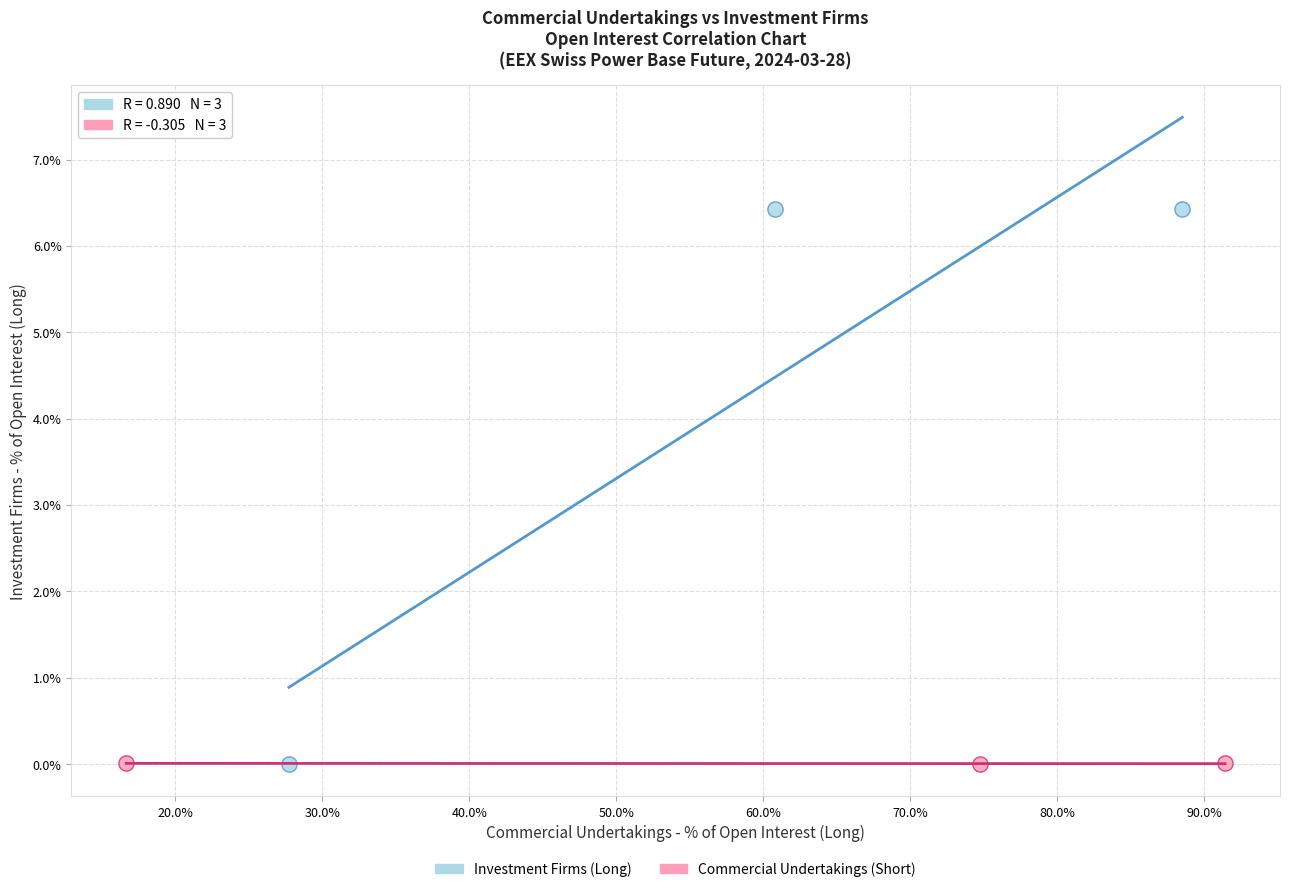

Which series contains the highest Y value?

Investment Firms (Long)